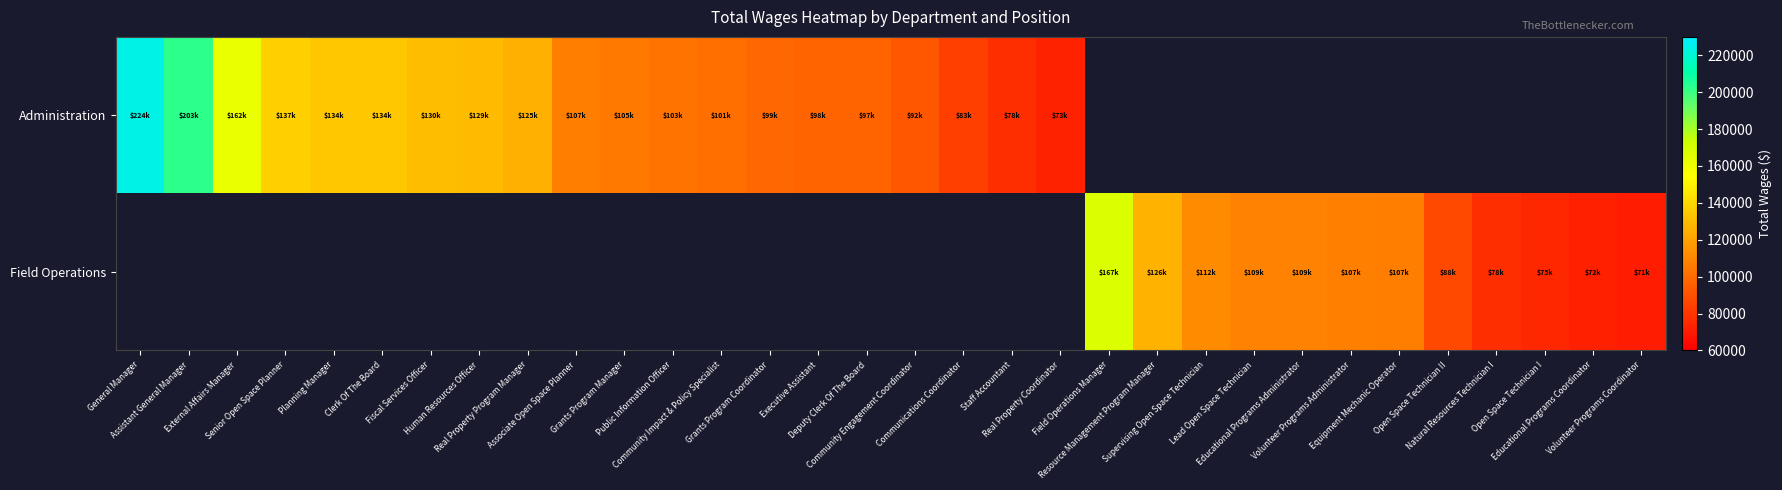

What is the maximum value shown in the chart?

224345.0